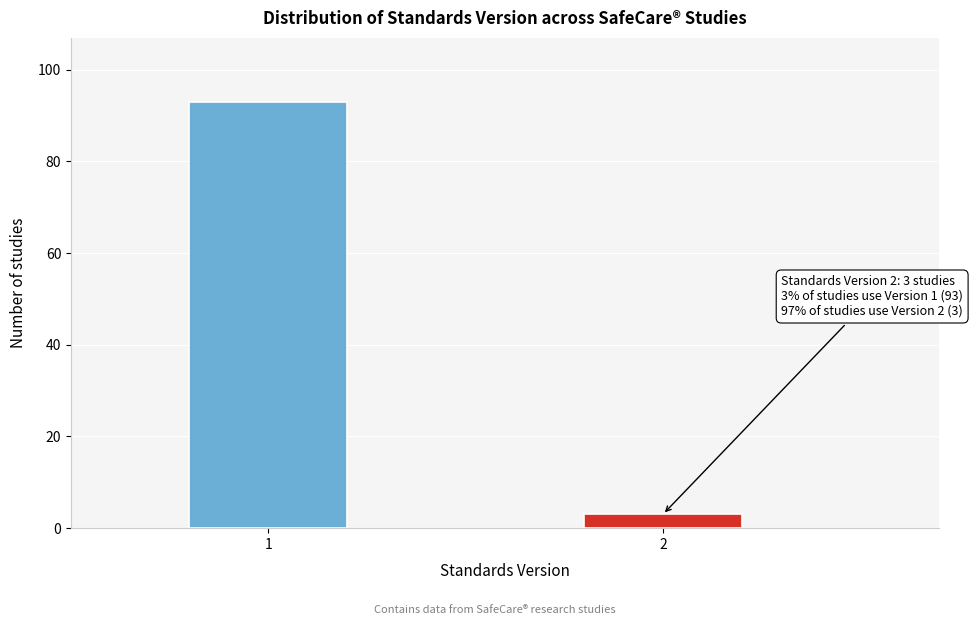

Reading left to right, list all the values displayed in this chart.

93	3